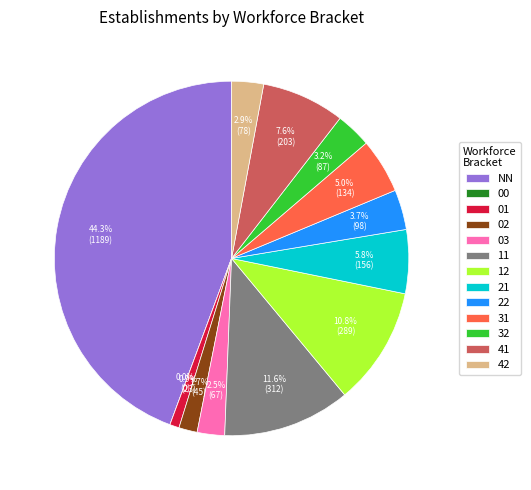

To the nearest percent, what is the difference between the largest and smallest slice percentages?

44%